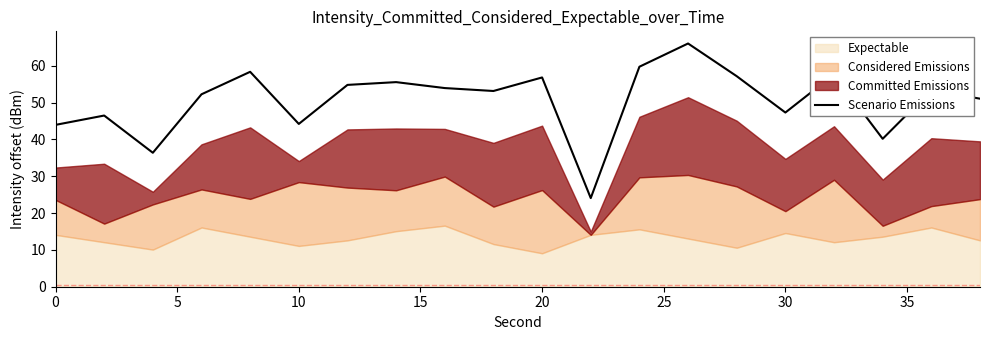

Reading left to right, what are all the values shown in this chart?

43.9	46.5	36.4	52.3	58.4	44.2	54.8	55.6	53.9	53.1	56.8	24.1	59.7	66.0	57.2	47.3	57.7	40.2	53.4	51.1